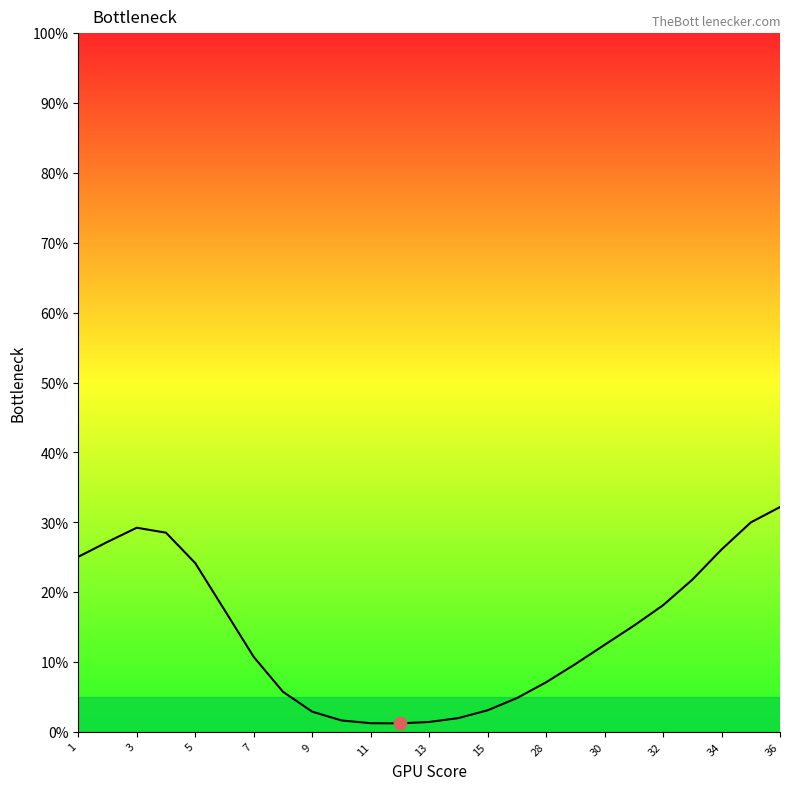

What is the greatest value displayed?

32.2